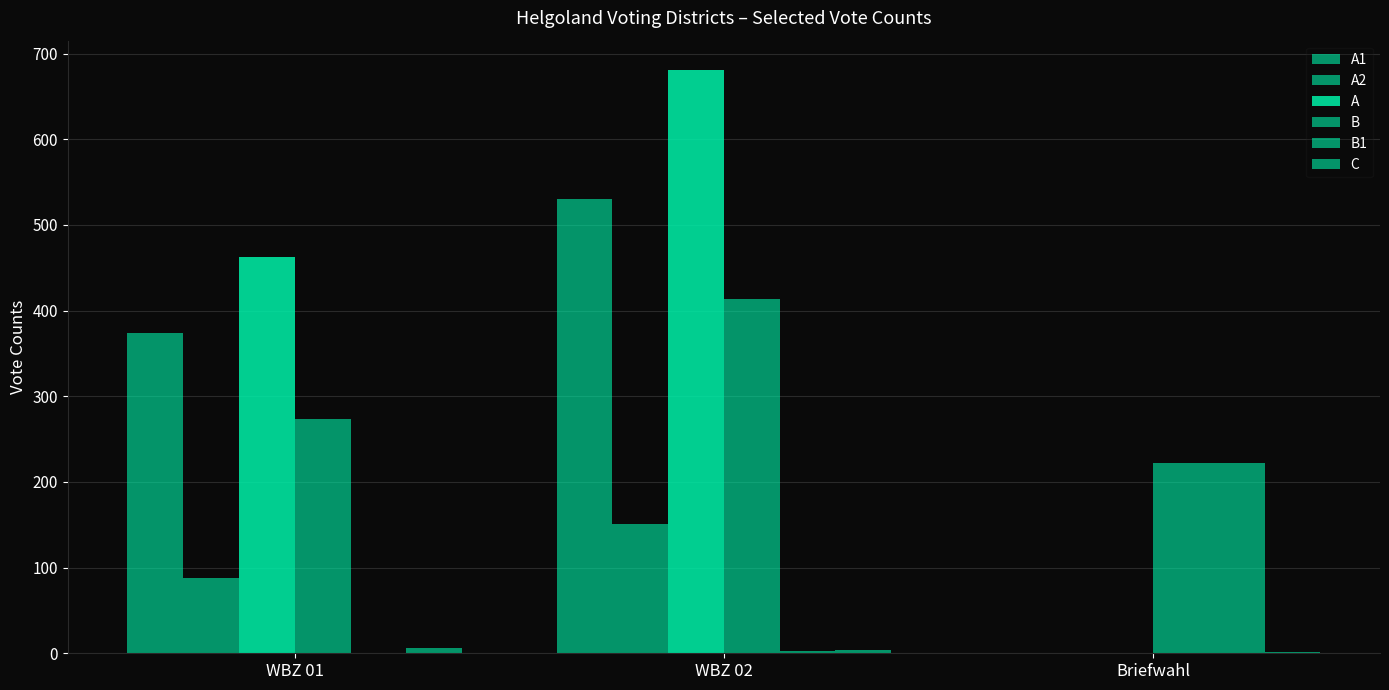

What is the label of the 2nd bar from the left?

WBZ 02